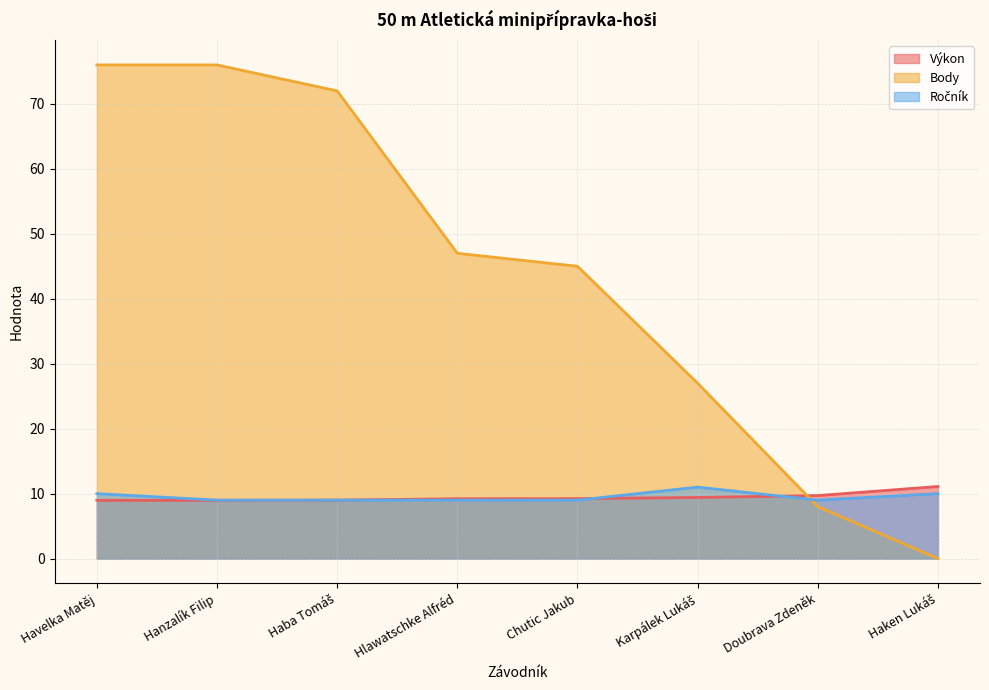

Reading left to right, extract all data points from this chart.

Výkon: 9.0	9.0	9.0	9.2	9.2	9.4	9.7	11.1
Body: 76.0	76.0	72.0	47.0	45.0	27.0	8.0	0.0
Ročník: 10.0	9.0	9.0	9.0	9.0	11.0	9.0	10.0